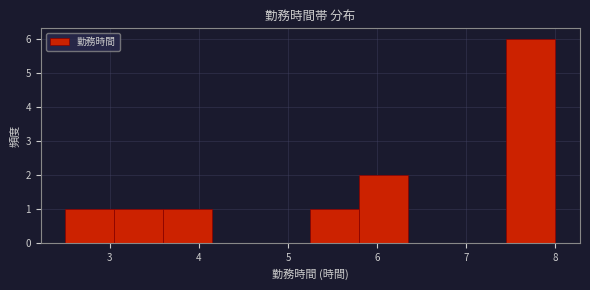

Reading left to right, list every bar in this chart as the range it spans on the x-axis followed by its height. Neither the bar edges nor the heights are printed on the chart, so give them approximately, as read against the axes.

2.50 to 3.05: 1
3.05 to 3.60: 1
3.60 to 4.15: 1
4.15 to 4.70: 0
4.70 to 5.25: 0
5.25 to 5.80: 1
5.80 to 6.35: 2
6.35 to 6.90: 0
6.90 to 7.45: 0
7.45 to 8.00: 6